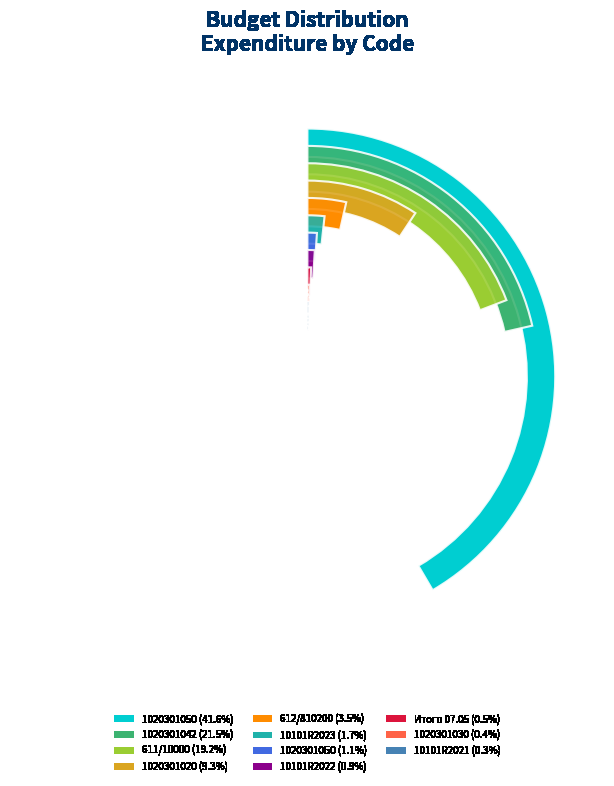

Does any single category account for the majority?

No